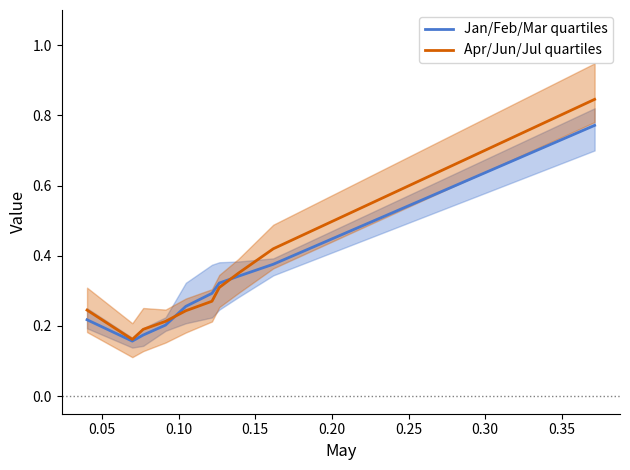

After their last crossing, which series has the higher values: Apr/Jun/Jul quartiles or Jan/Feb/Mar quartiles?

Apr/Jun/Jul quartiles